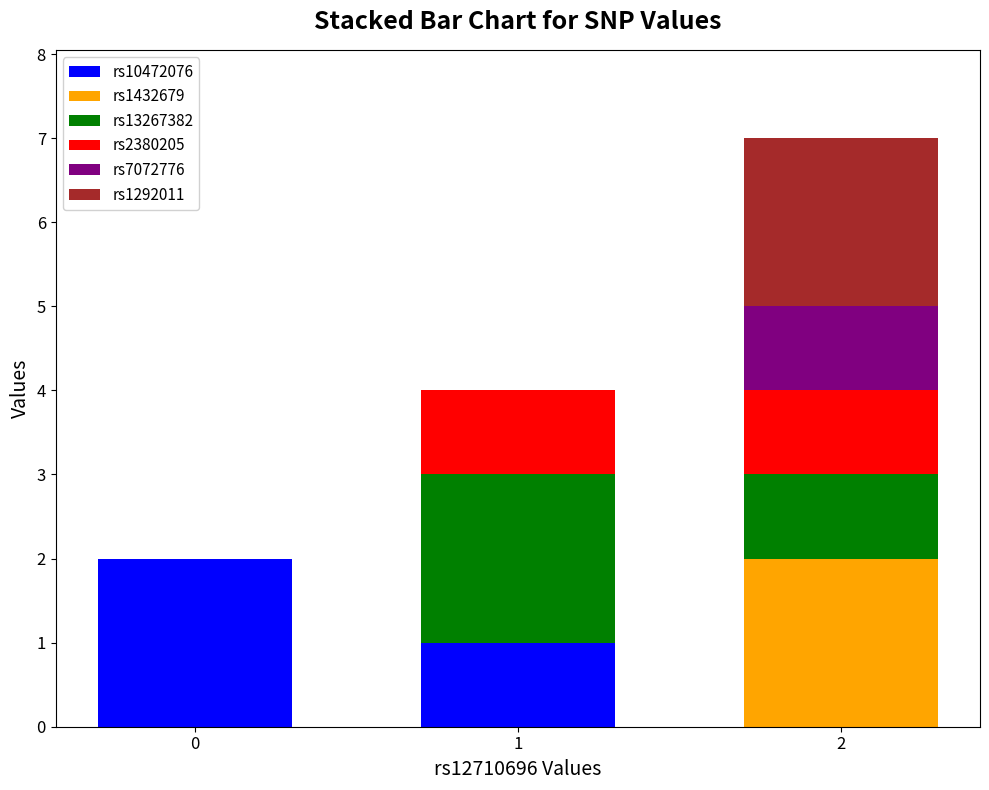

The value of rs10472076 at 1 is 0. True or false?

False